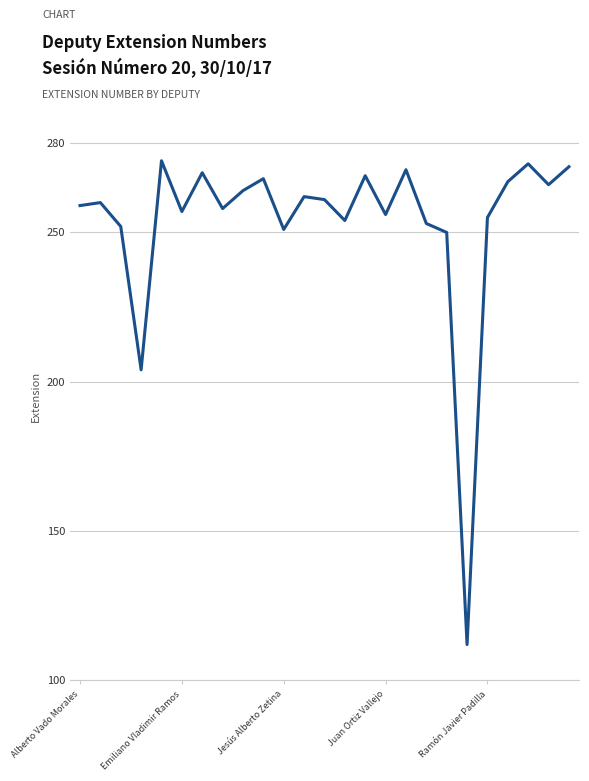

How many lines are shown in the chart?

1